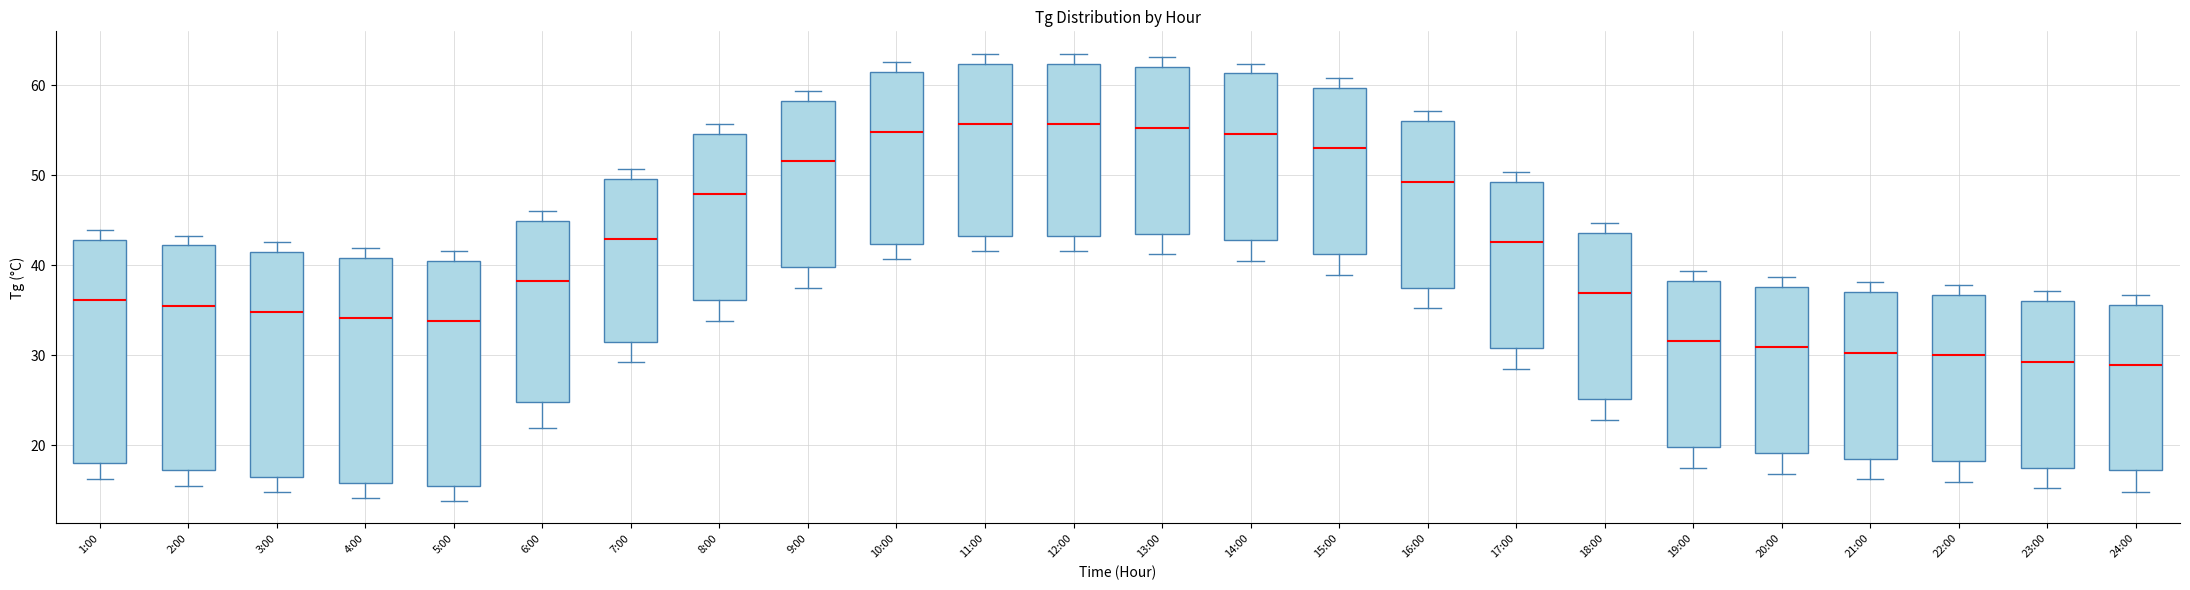

Reading left to right, read every box against the y-axis: the position of its median line, the range the box covers, and the ends of its whiskers. The values are not printed on the chart, so give them approximately, as read against the axis.

1:00: median 36, box 18 to 43, whiskers 16 to 44
2:00: median 36, box 17 to 42, whiskers 16 to 43
3:00: median 35, box 17 to 42, whiskers 15 to 43
4:00: median 34, box 16 to 41, whiskers 14 to 42
5:00: median 34, box 16 to 41, whiskers 14 to 42
6:00: median 38, box 25 to 45, whiskers 22 to 46
7:00: median 43, box 32 to 50, whiskers 29 to 51
8:00: median 48, box 36 to 55, whiskers 34 to 56
9:00: median 52, box 40 to 58, whiskers 38 to 59
10:00: median 55, box 42 to 62, whiskers 41 to 63
11:00: median 56, box 43 to 62, whiskers 42 to 64
12:00: median 56, box 43 to 62, whiskers 42 to 64
13:00: median 55, box 44 to 62, whiskers 41 to 63
14:00: median 55, box 43 to 61, whiskers 41 to 62
15:00: median 53, box 41 to 60, whiskers 39 to 61
16:00: median 49, box 38 to 56, whiskers 35 to 57
17:00: median 43, box 31 to 49, whiskers 29 to 50
18:00: median 37, box 25 to 44, whiskers 23 to 45
19:00: median 32, box 20 to 38, whiskers 18 to 39
20:00: median 31, box 19 to 38, whiskers 17 to 39
21:00: median 30, box 19 to 37, whiskers 16 to 38
22:00: median 30, box 18 to 37, whiskers 16 to 38
23:00: median 29, box 18 to 36, whiskers 15 to 37
24:00: median 29, box 17 to 36, whiskers 15 to 37